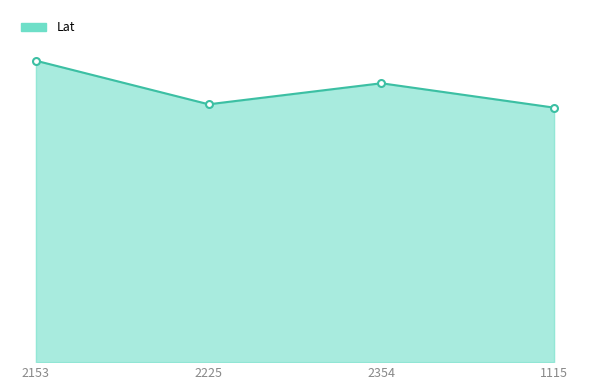

What is the sum of all values?

124.1